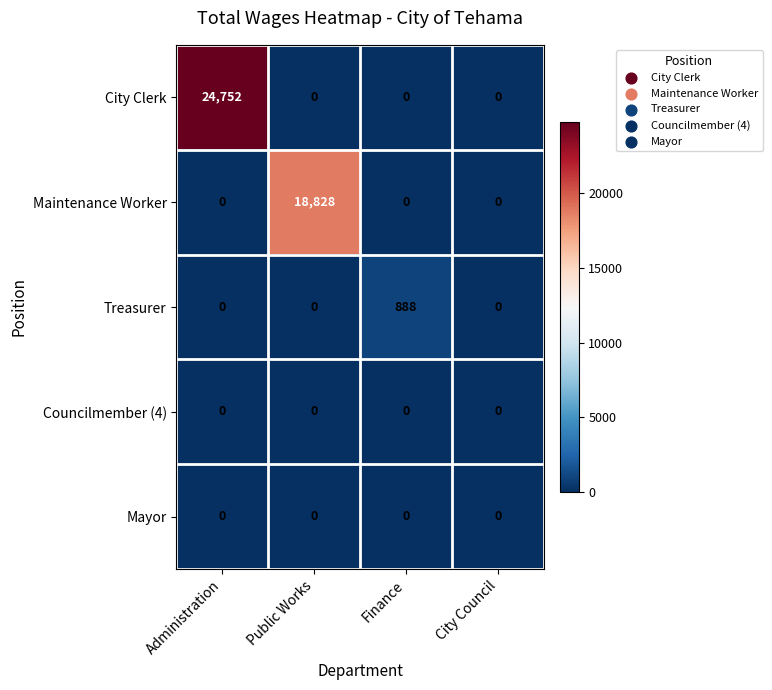

What is the spread (max minus min) of values at Finance?

888